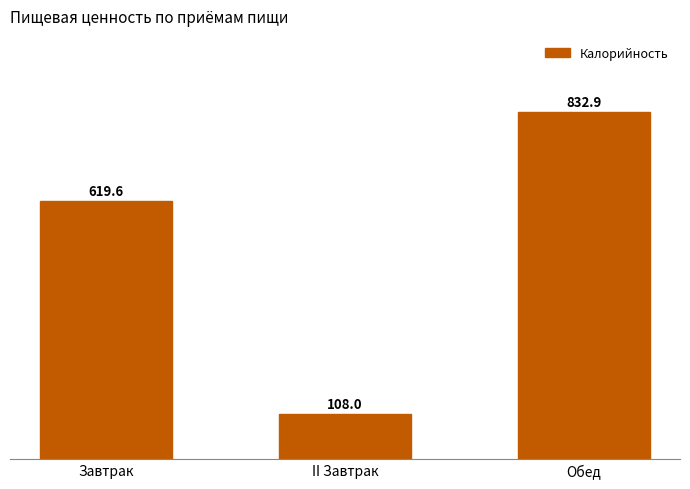

Is it true that the value at II Завтрак is 50.0?

False